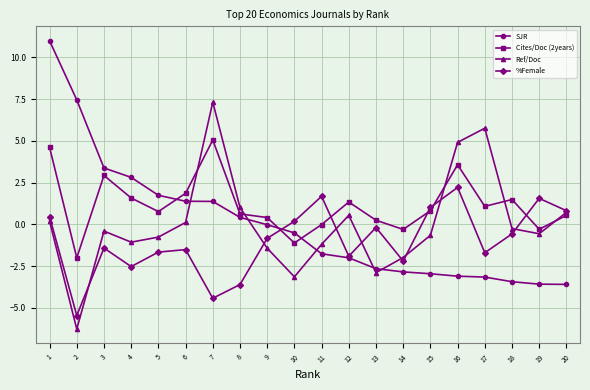

Is it true that Cites/Doc (2years) equals 0.5 at 20?

True